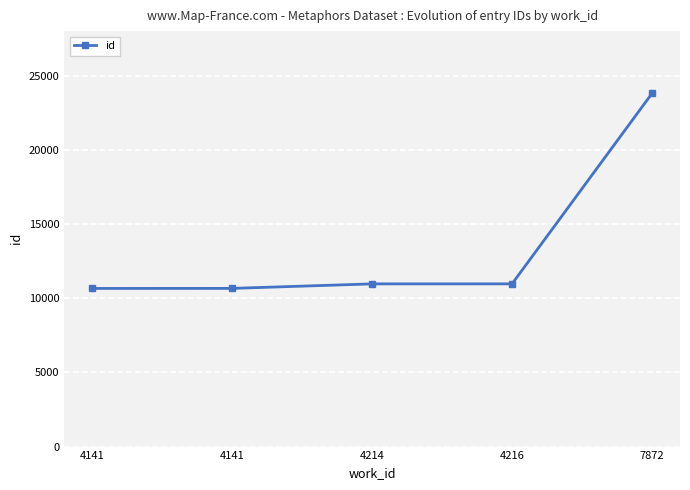

Rank the categories by value from lowest to highest.

4141, 4141, 4214, 4216, 7872